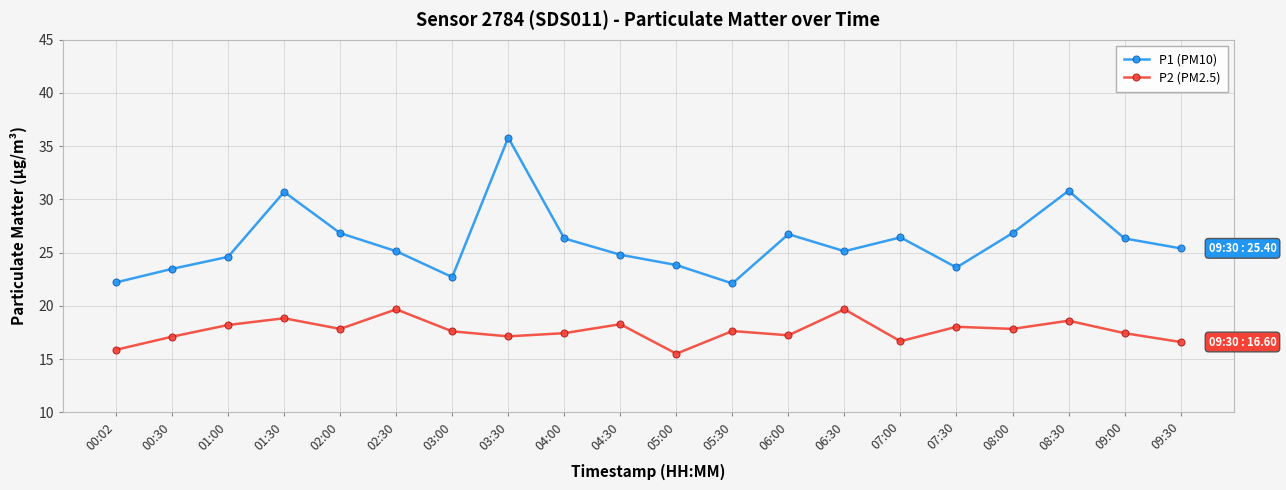

True or false: P2 (PM2.5) and P1 (PM10) cross at least once.

False